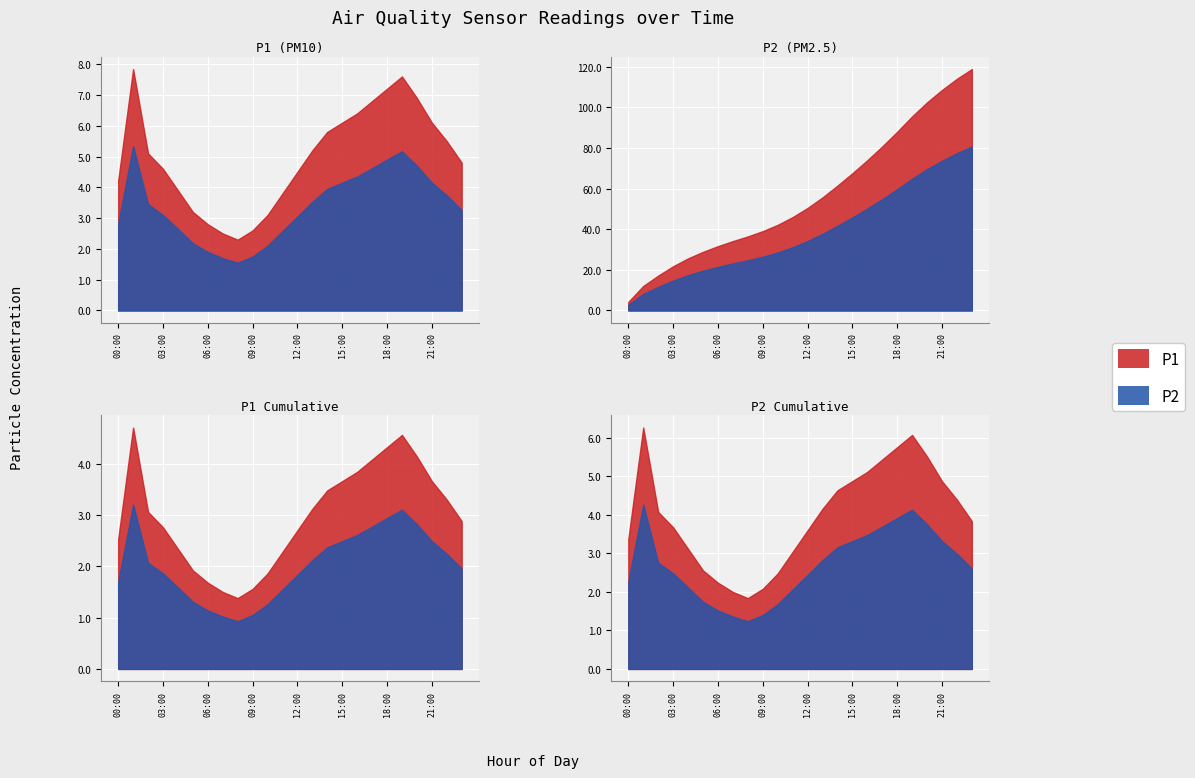

What is the sum of all P2 values?

80.7